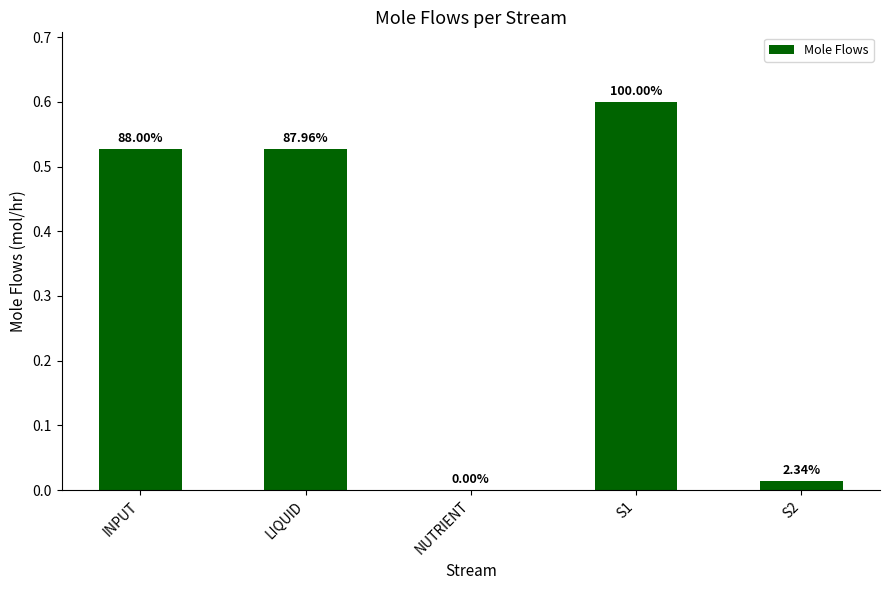

What is the difference between the second highest and second lowest values?

0.5